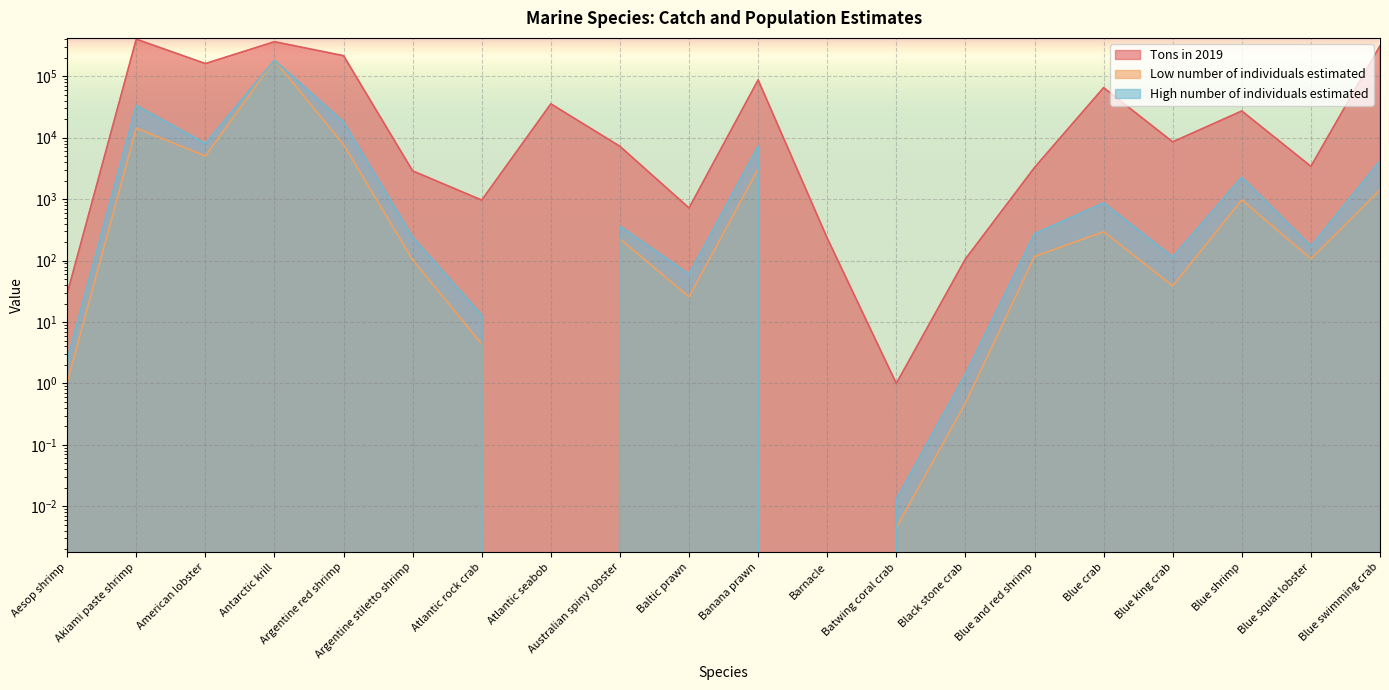

Reading left to right, list all the values displayed in this chart.

Tons in 2019: 29.0	402061.0	161011.0	365711.5	216442.0	2885.0	965.0	35596.9	7244.6	718.5	87344.0	232.1	1.0	106.0	3274.4	65357.3	8562.0	27267.0	3422.0	313420.1
Low number of individuals estimated: 1.0	14359.3	5031.6	182855.8	7730.1	103.0	4.4	0.0	226.4	25.7	3119.4	0.0	0.0	0.5	116.9	295.7	38.7	973.8	106.9	1418.2
High number of individuals estimated: 2.4	33505.1	8050.6	182855.8	18036.8	240.4	12.9	0.0	362.2	59.9	7278.7	0.0	0.0	1.4	272.9	871.4	114.2	2272.2	171.1	4178.9